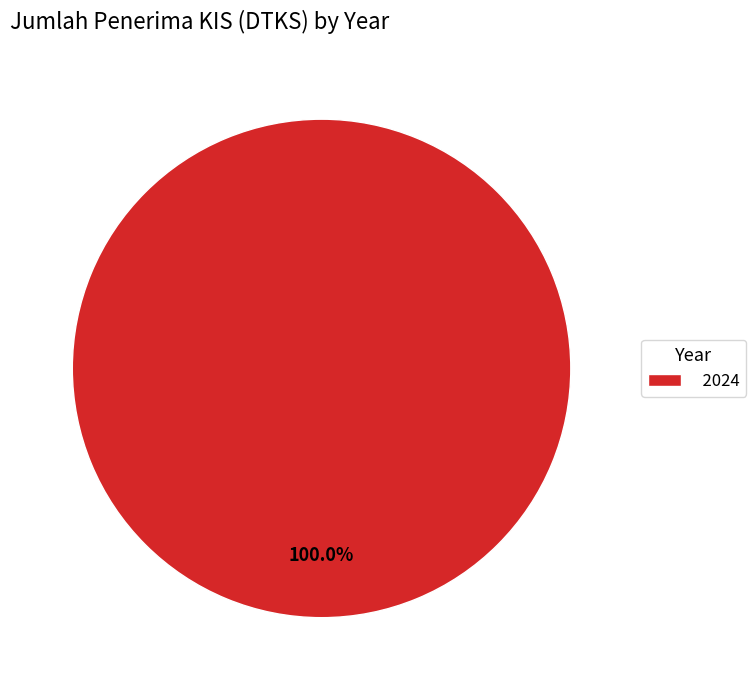

Does 2024 account for over 50% of the chart?

Yes